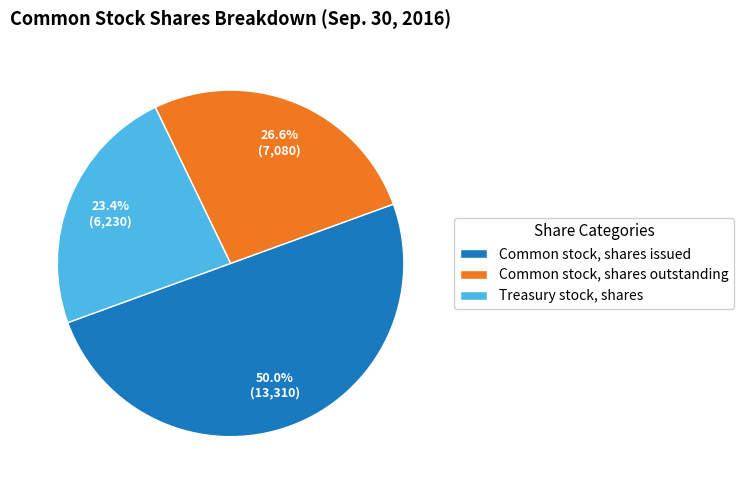

Which slice is the smallest?

Treasury stock, shares